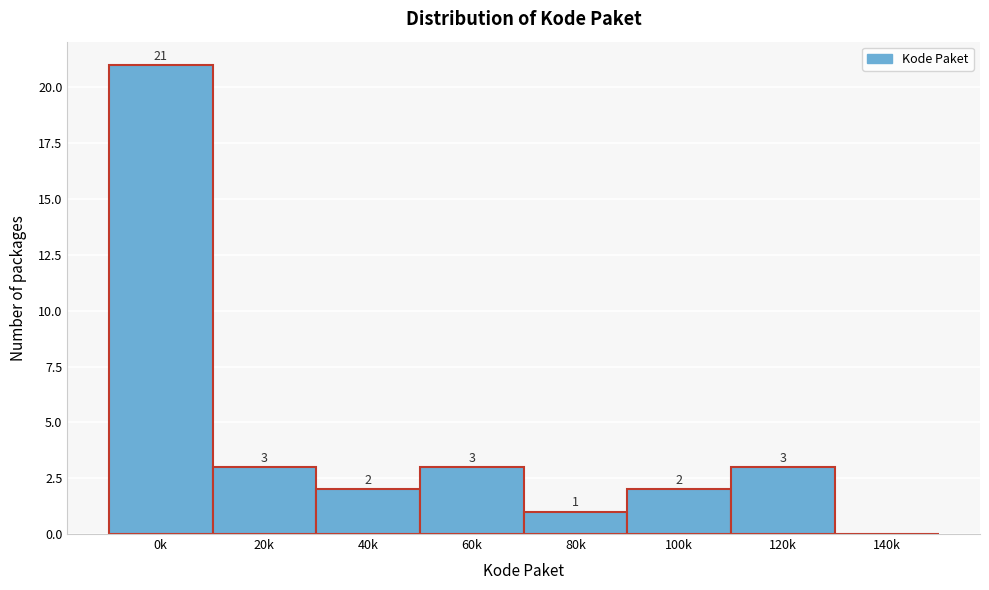

Reading right to left, list all the values displayed in this chart.

140k=0	120k=3	100k=2	80k=1	60k=3	40k=2	20k=3	0k=21